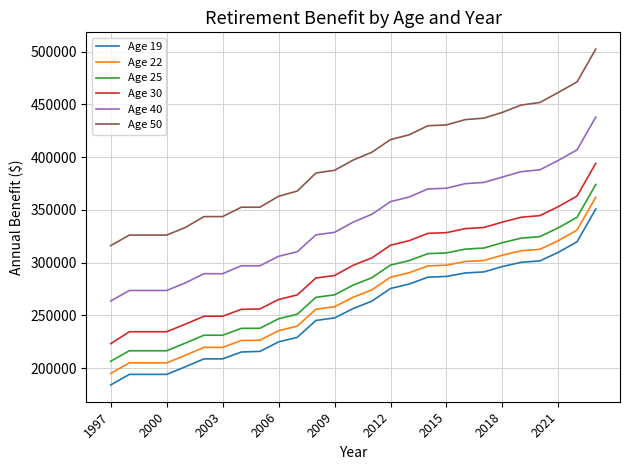

What is the difference between the maximum and minimum values in the Age 30 series?

170900